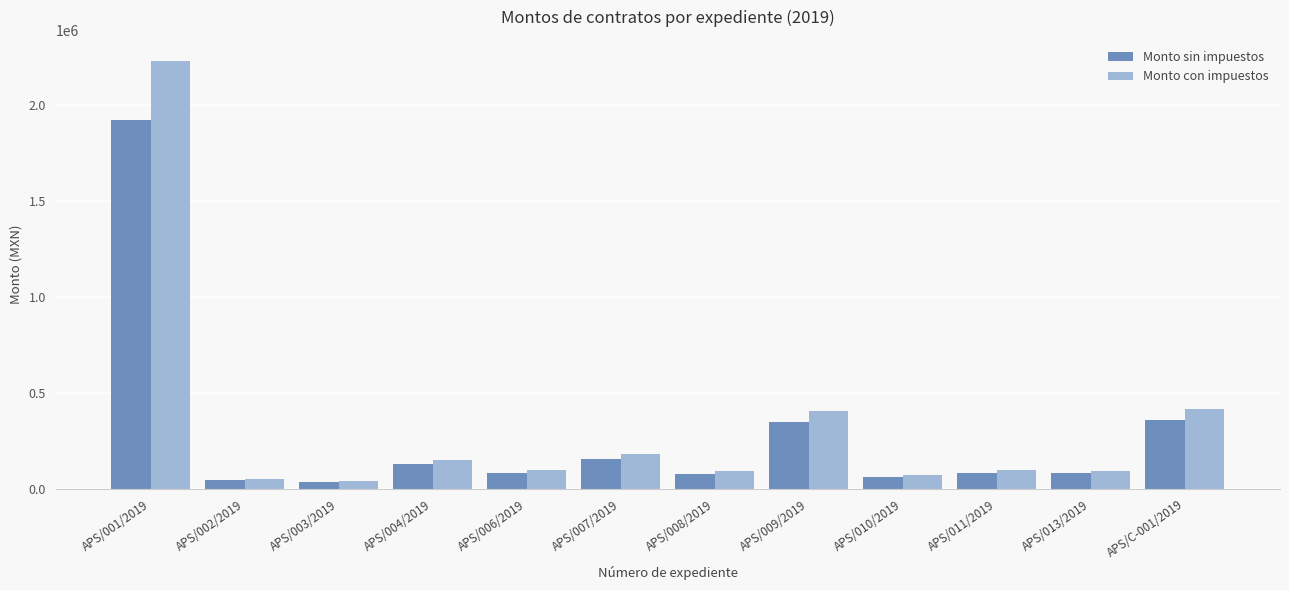

At how many categories does at least one series exceed 2017150?

1